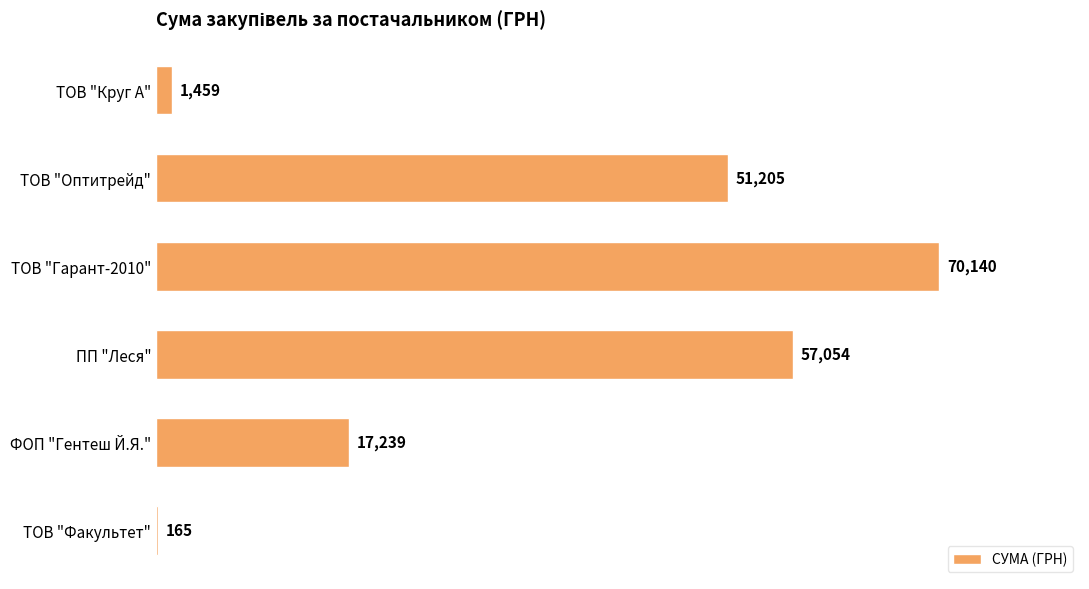

Does the chart contain stacked bars?

No